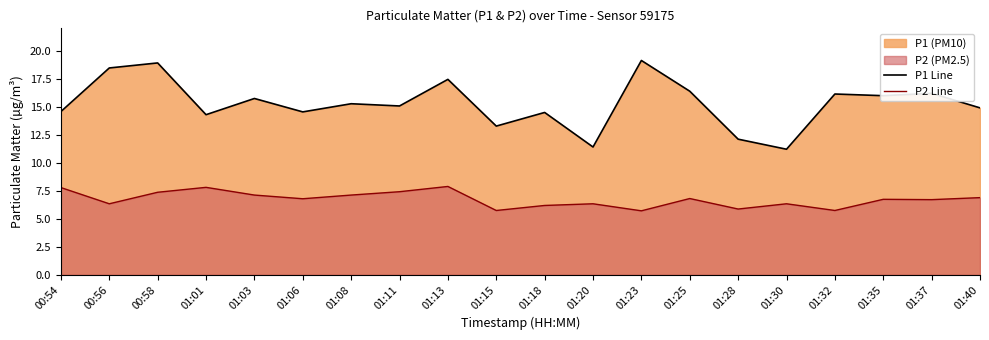

The value of P2 Scenario Line at 01:15 is 7.8. True or false?

False